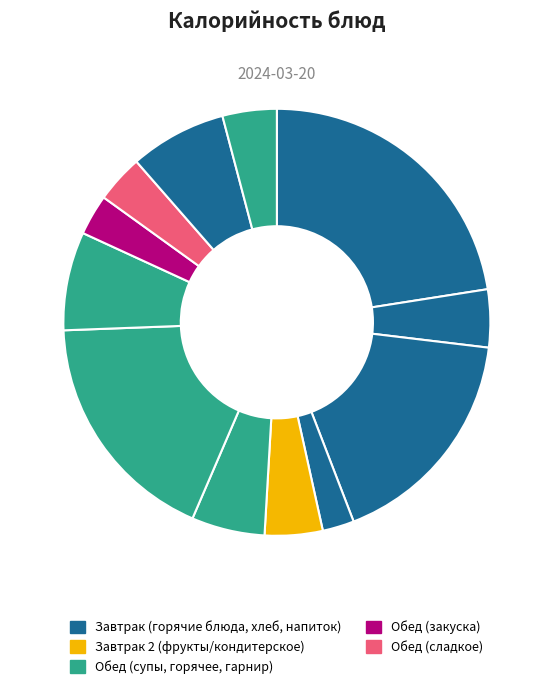

To the nearest percent, what portion does хлеб ржанно-пшеничный represent?

4%